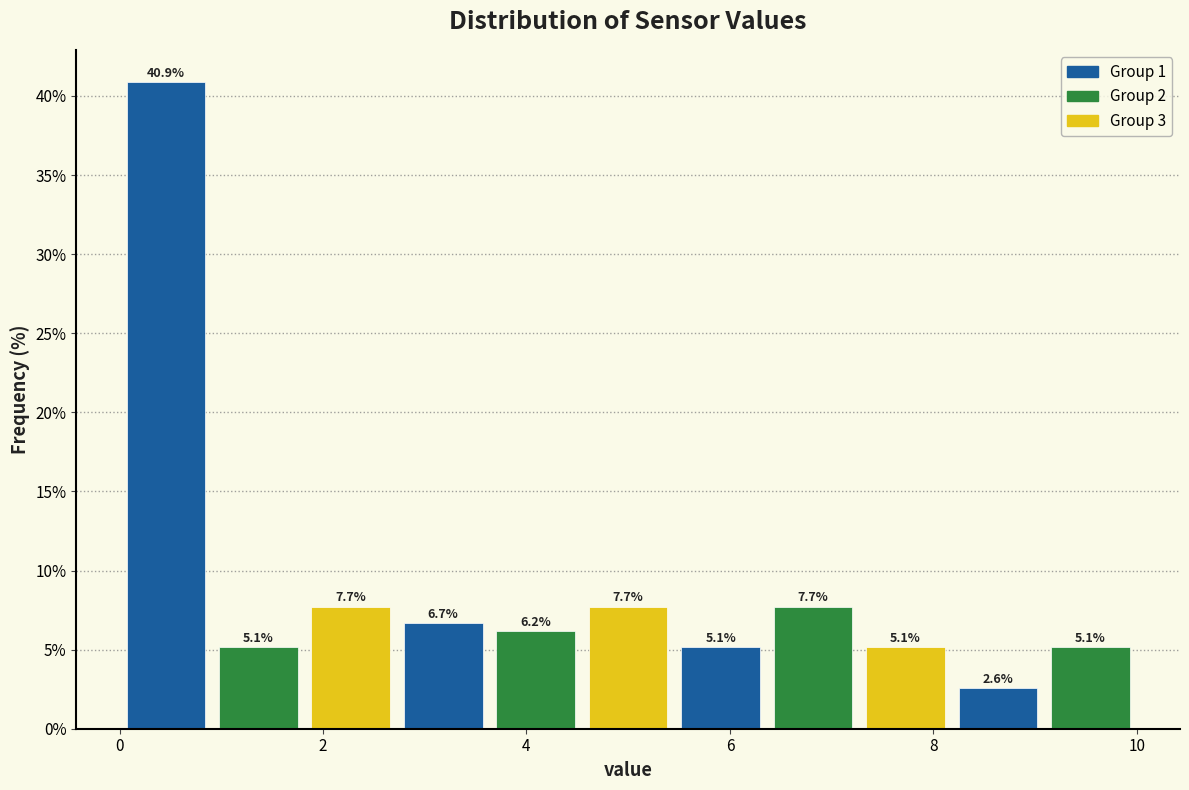

Which range on the x-axis has the tallest bar?

0.0 to 1.0